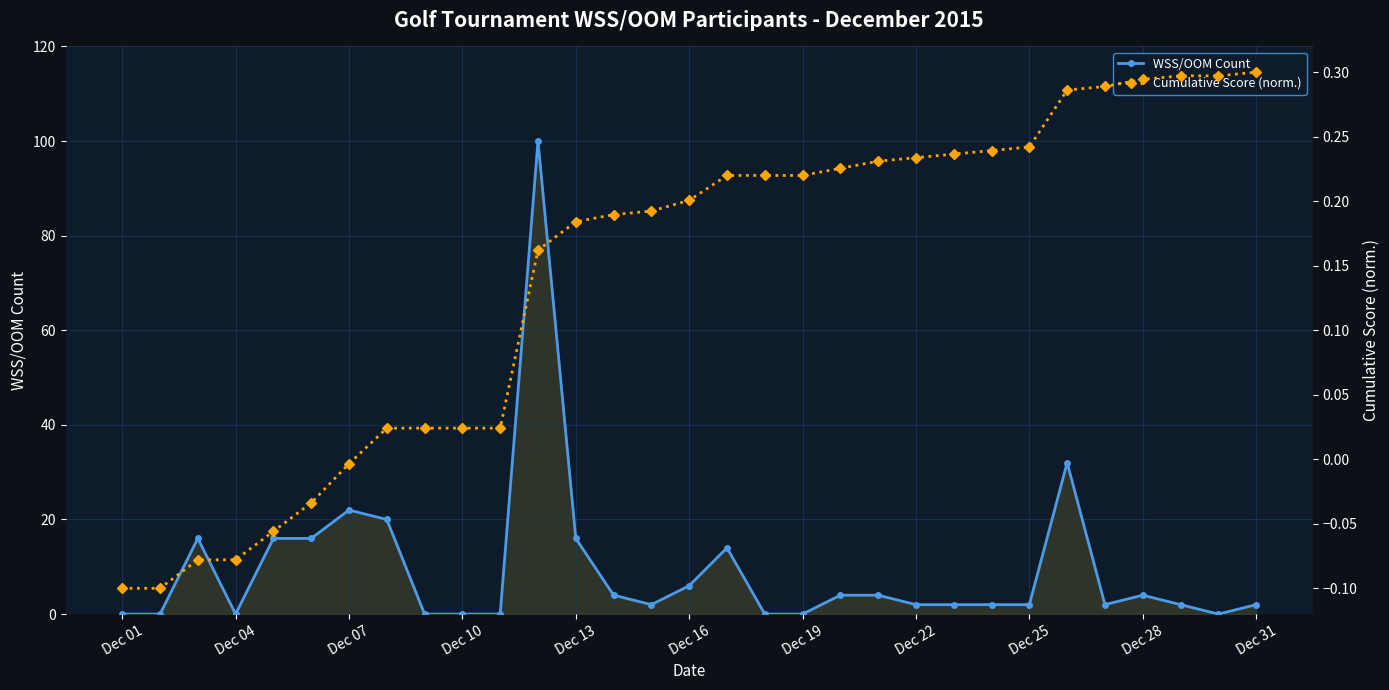

True or false: WSS/OOM Count has more than 1 interior local peaks.

True